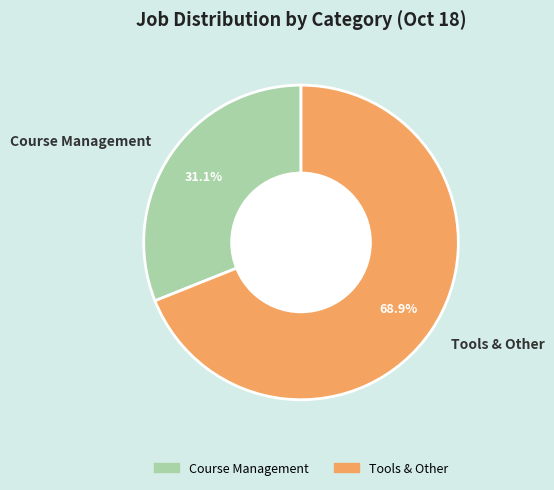

Is it true that Tools & Other is 69% of the pie?

True